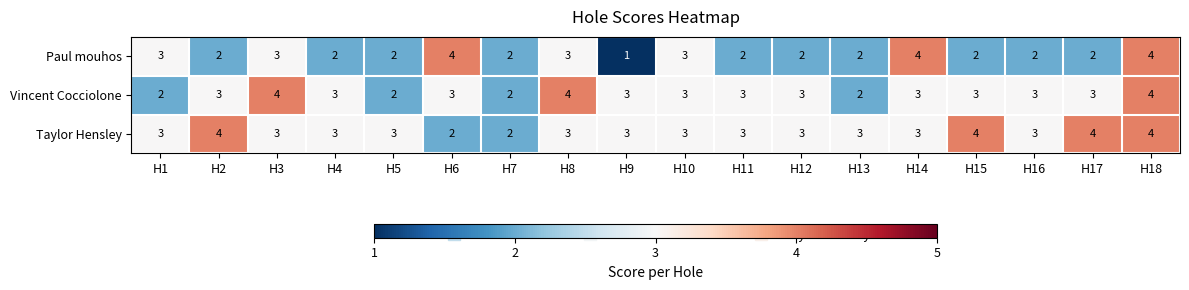

Count the Taylor Hensley values in the range 3 to 4.

16